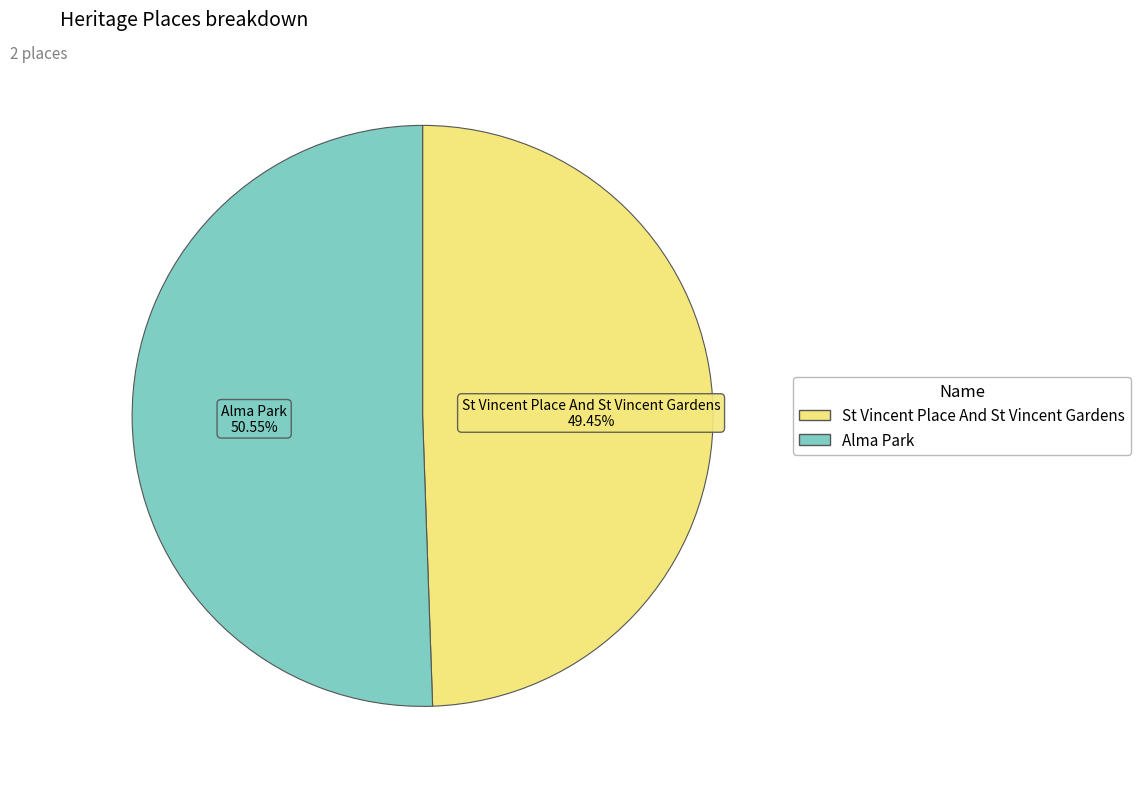

How many segments does this pie chart have?

2